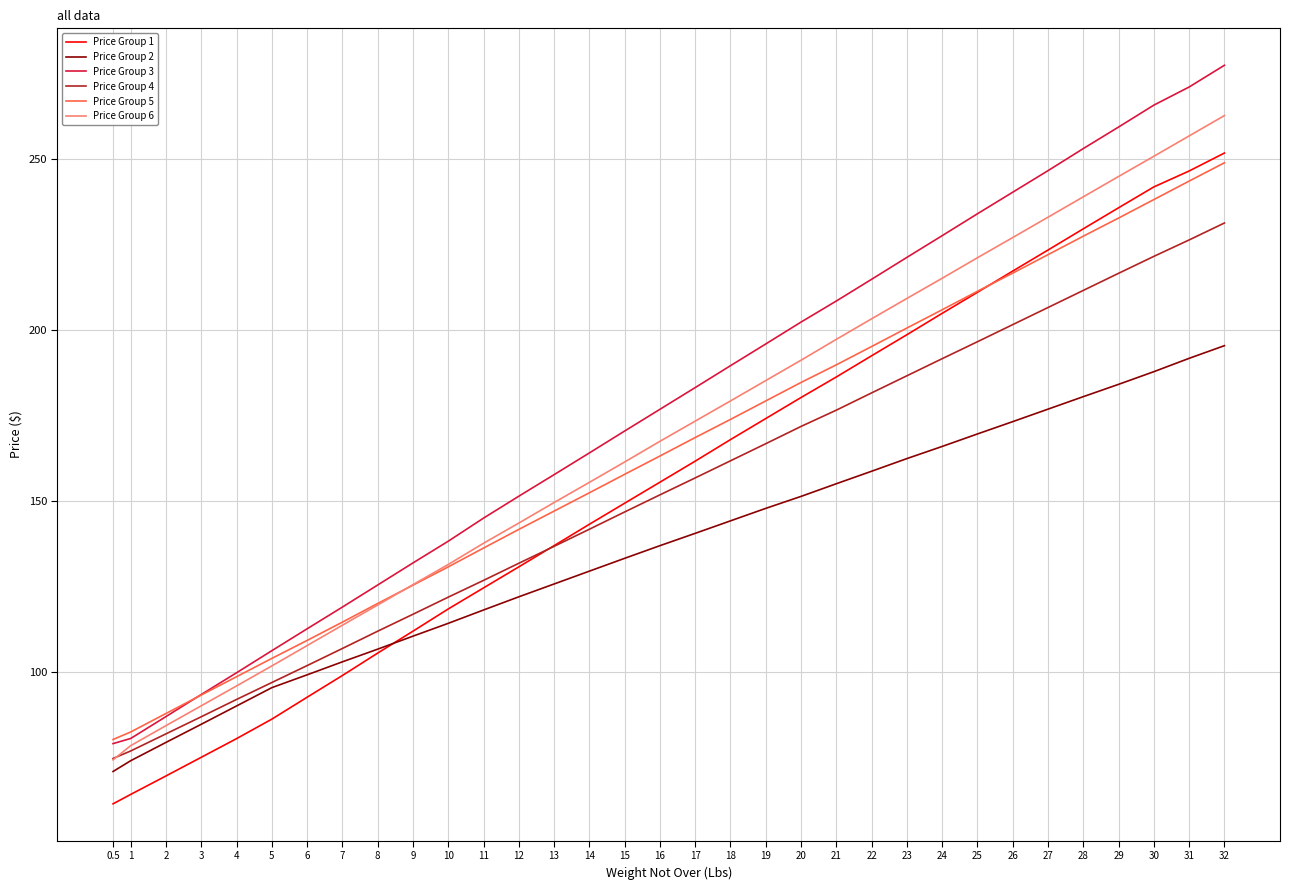

The Price Group 3 series shows 364.9 at 26. True or false?

False